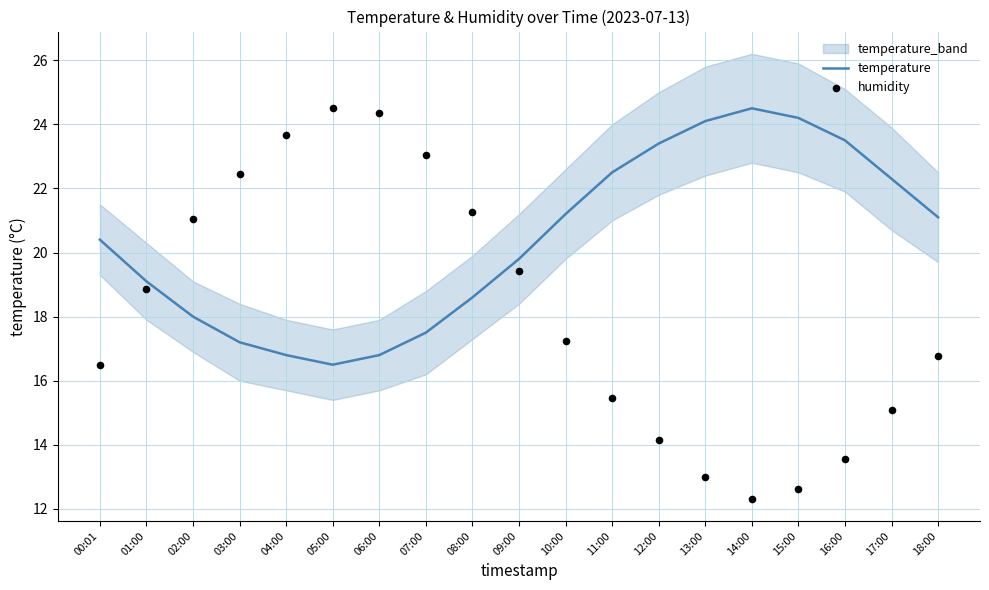

At how many categories does at least one series exceed 18?

19